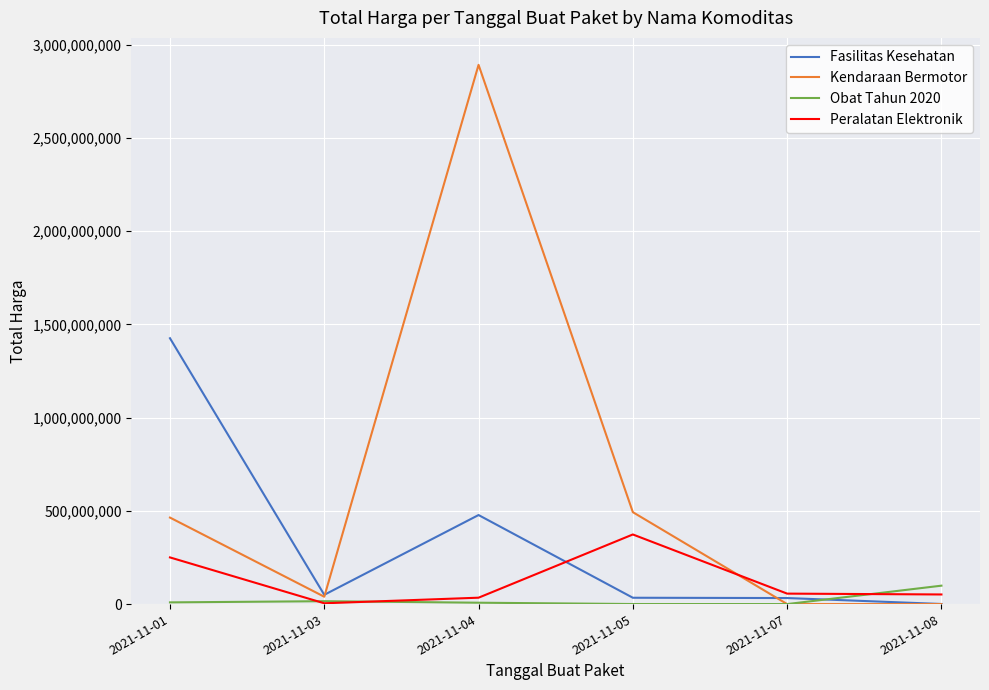

The Peralatan Elektronik series shows 56152800 at 2021-11-07. True or false?

True